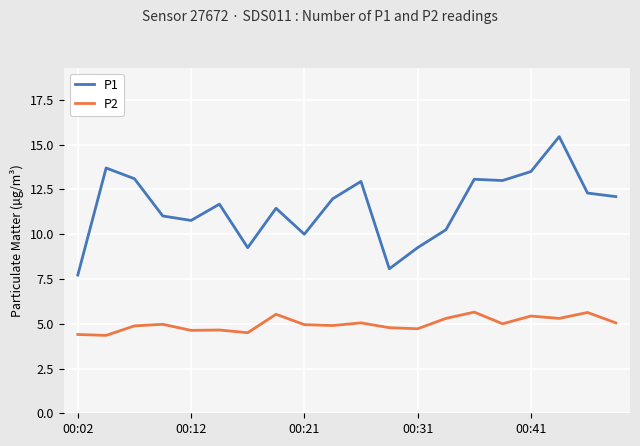

What is the difference between the maximum and minimum values in the P2 series?

1.3